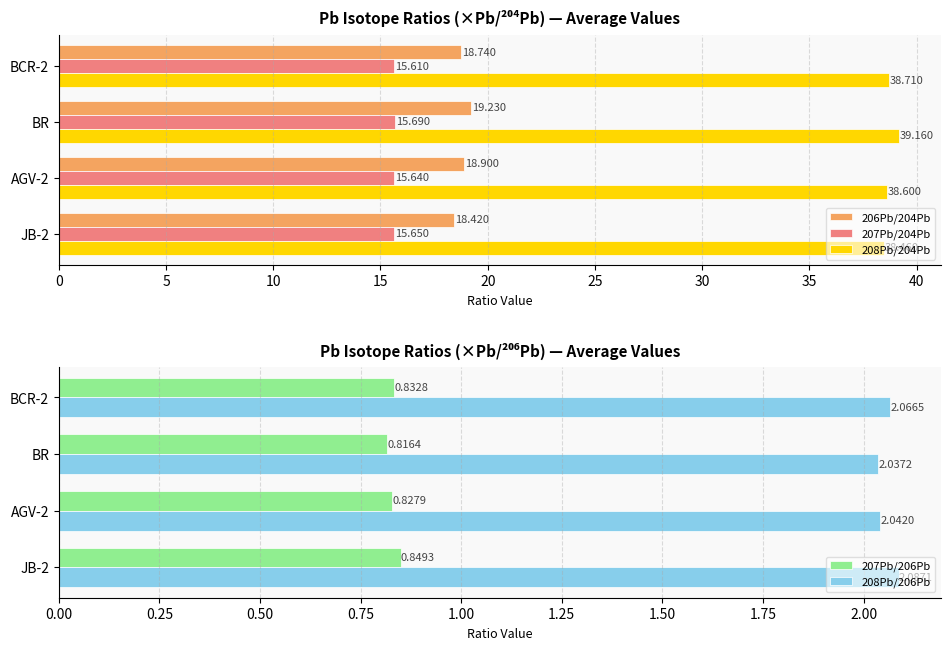

Reading left to right, extract all data points from this chart.

206Pb/204Pb: 18.7	19.2	18.9	18.4
207Pb/204Pb: 15.6	15.7	15.6	15.7
208Pb/204Pb: 38.7	39.2	38.6	38.5
207Pb/206Pb: 0.8	0.8	0.8	0.8
208Pb/206Pb: 2.1	2.0	2.0	2.1